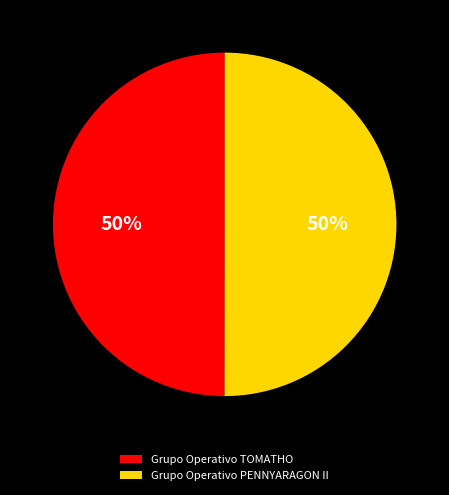

To the nearest percent, what portion does Grupo Operativo TOMATHO represent?

50%